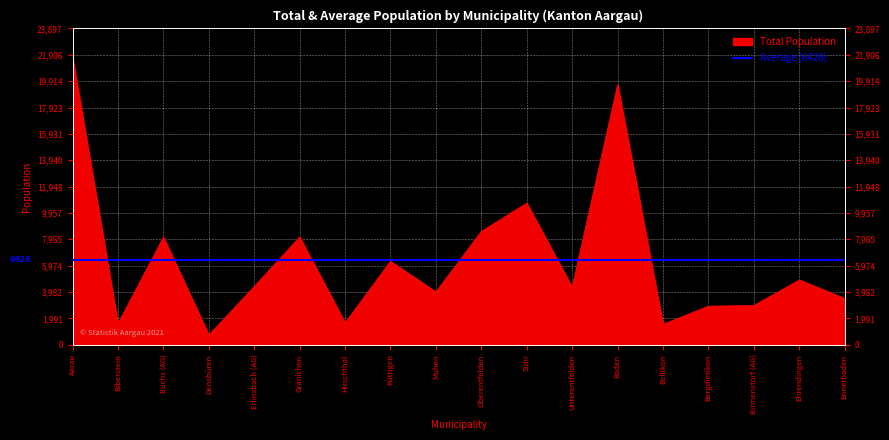

At which category does the chart reach its peak across all series?

Aarau